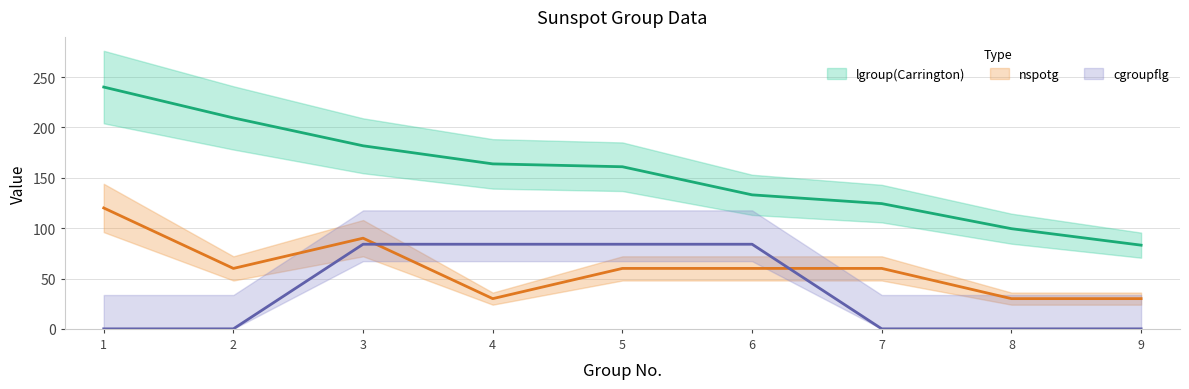

What is the average value of the nspotg series?

60.0